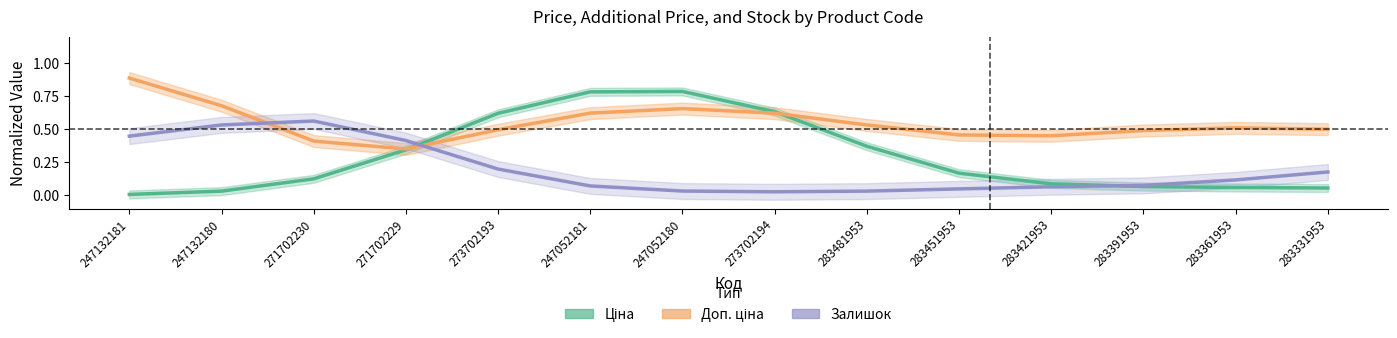

What is the difference between the maximum and minimum values in the Залишок series?

0.5